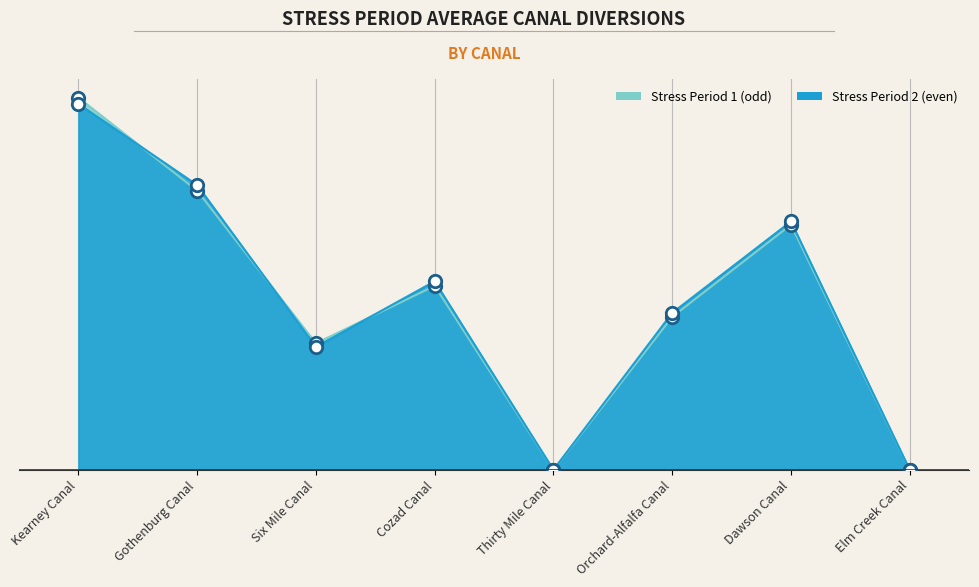

At how many categories does at least one series exceed 8?

6